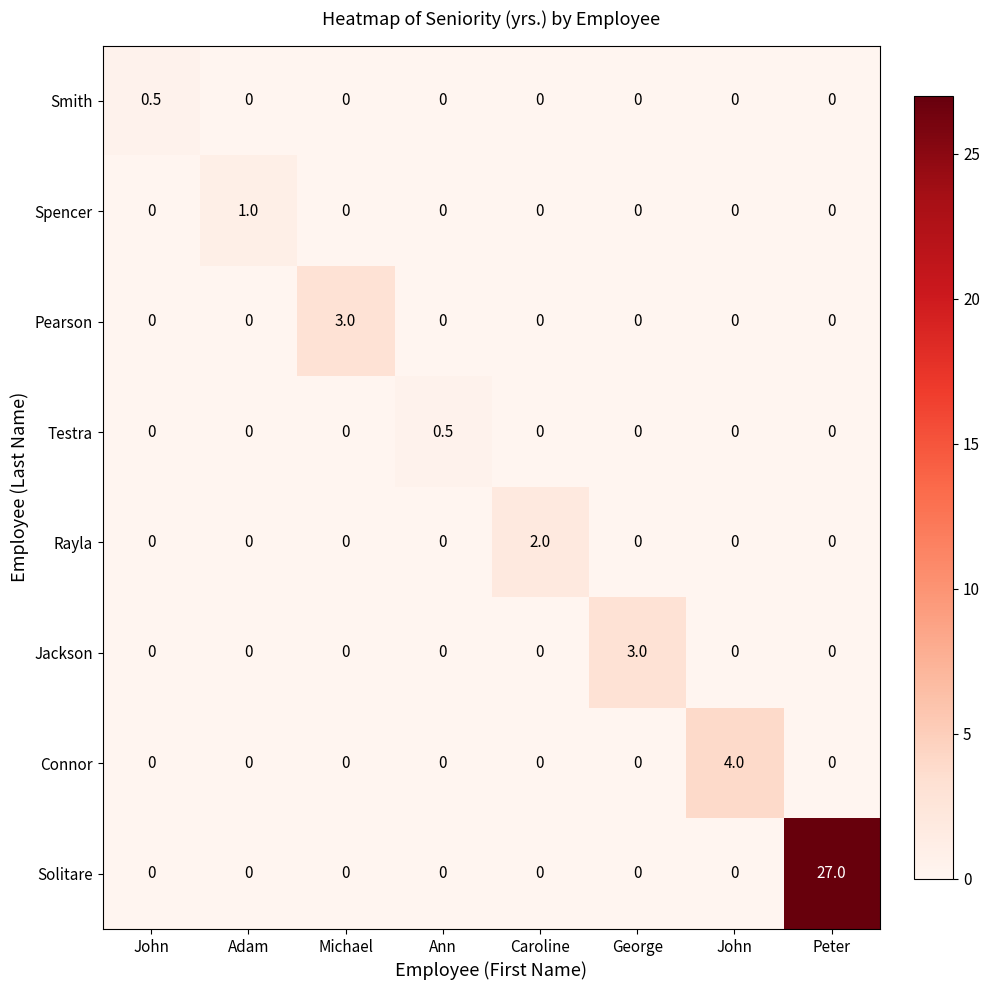

How many distinct data groups are displayed?

8